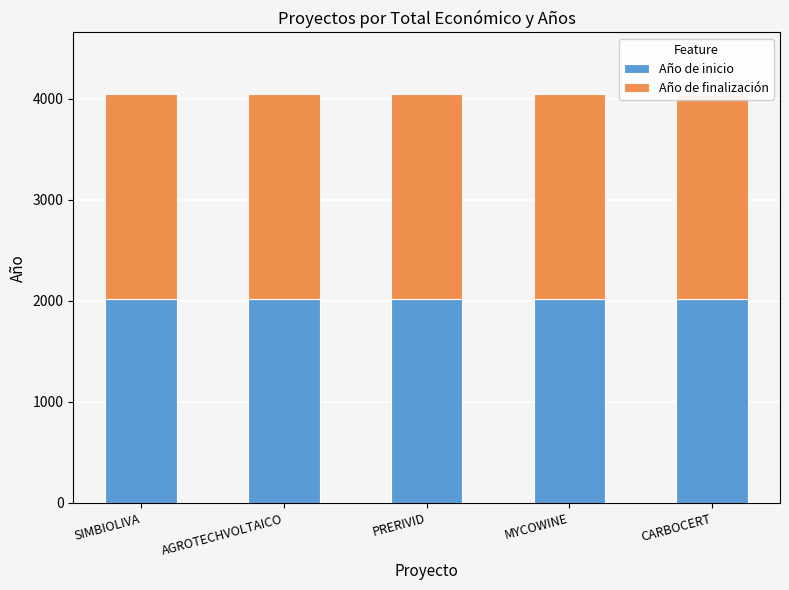

List the series in order of their peak value, lowest first.

Año de inicio, Año de finalización